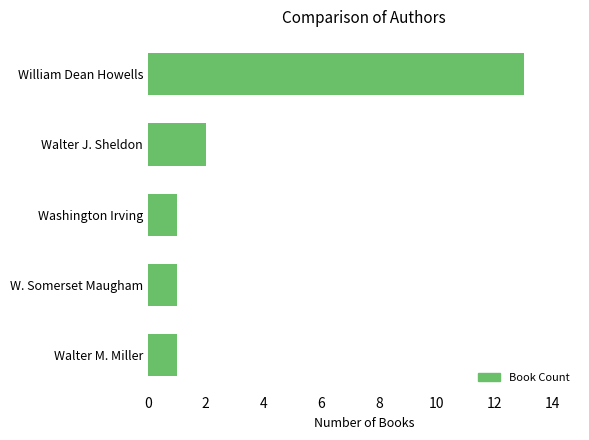

What is the change in value from William Dean Howells to Walter J. Sheldon?

-11